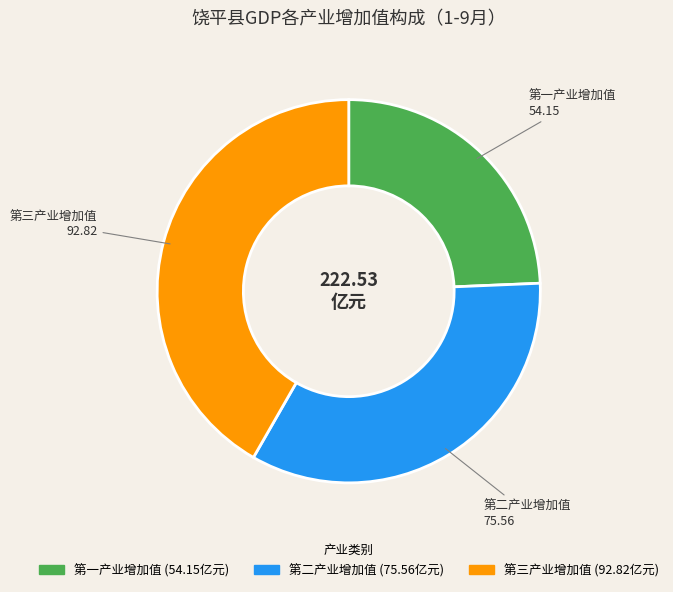

What is the ratio of the value at 第二产业增加值 to the value at 第三产业增加值?

0.8